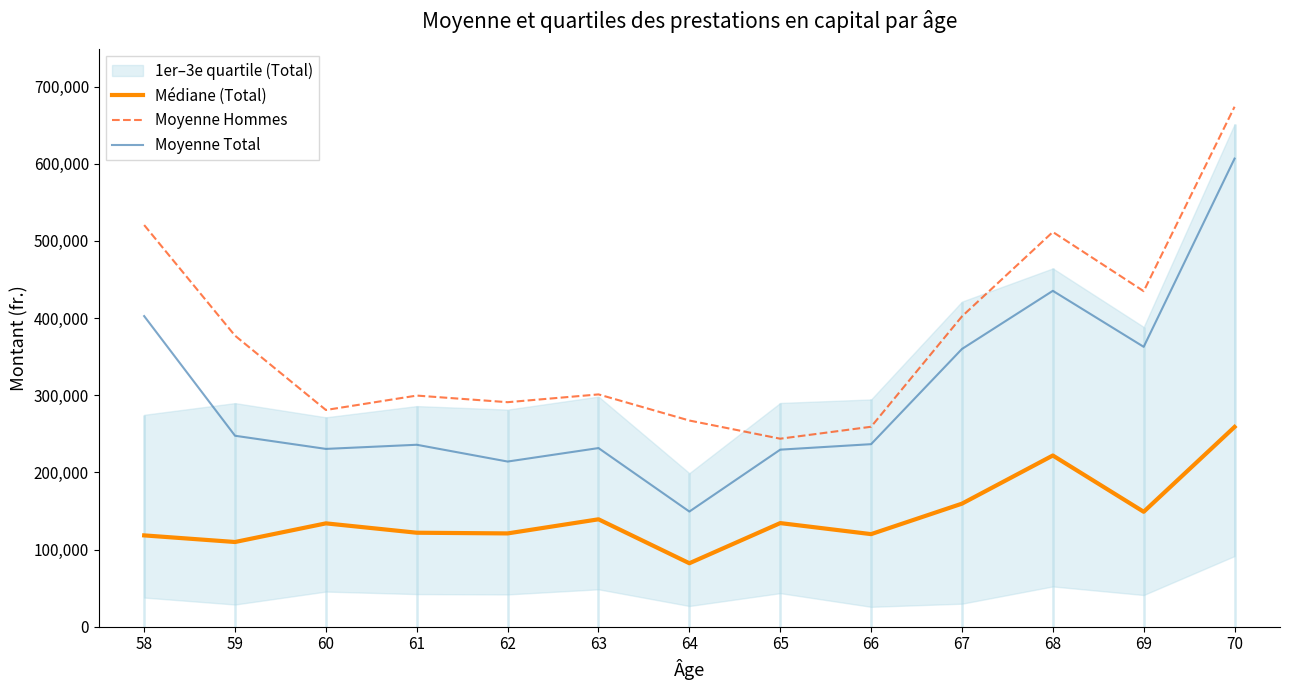

What is the highest value of the Moyenne Hommes series?

673889.9